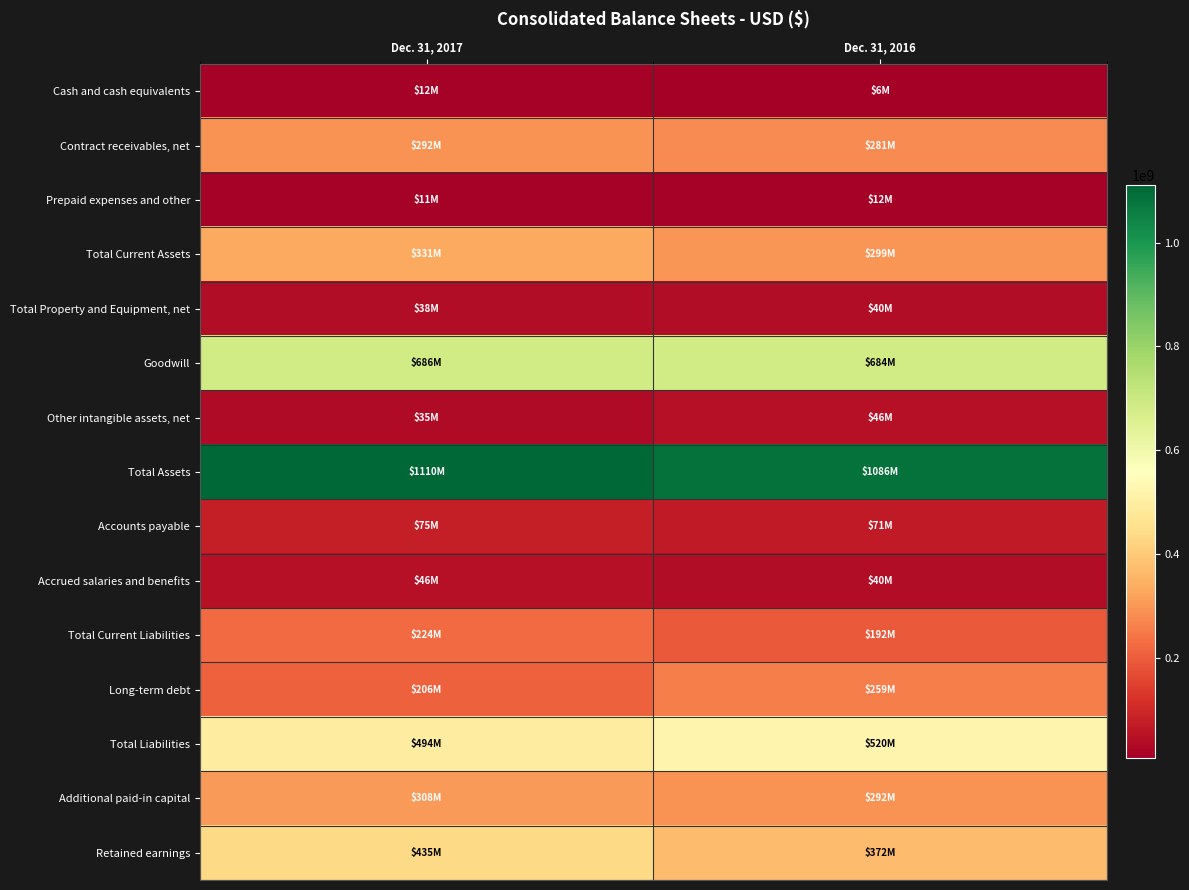

Which series has the largest range (max minus min)?

Retained earnings